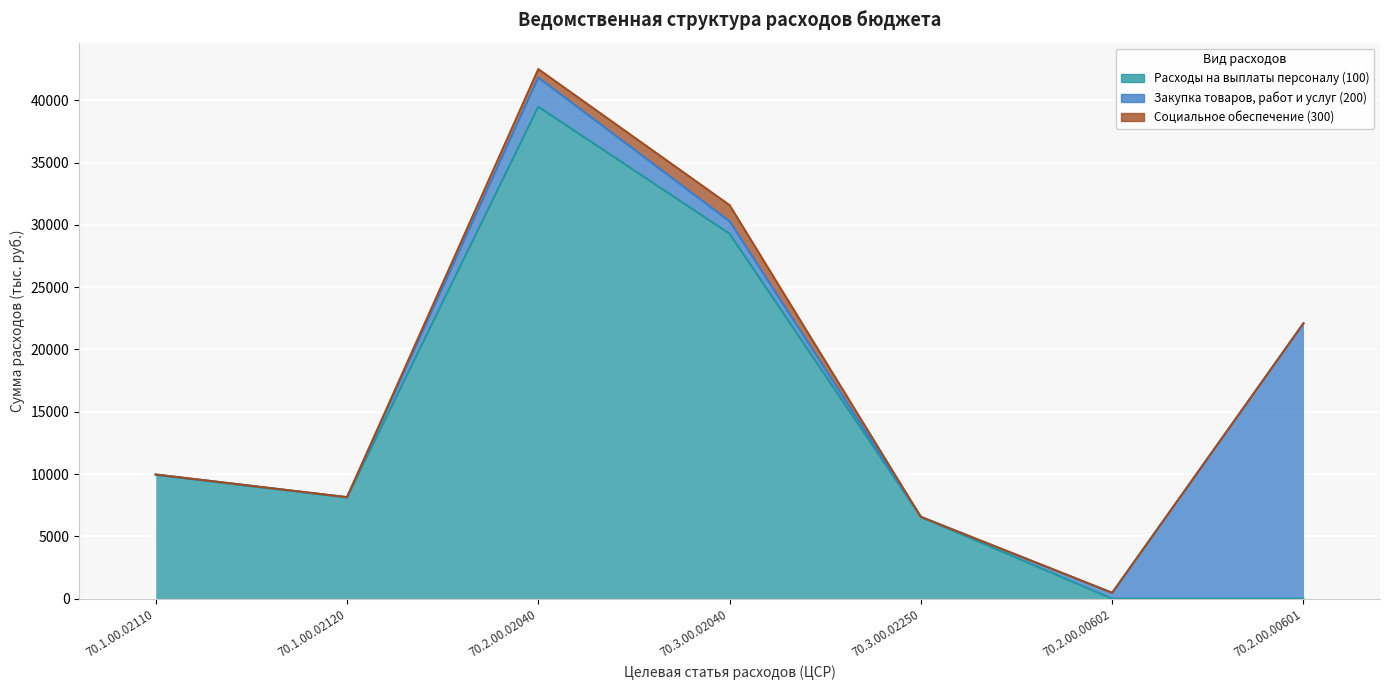

True or false: Социальное обеспечение (300) and Расходы на выплаты персоналу (100) intersect in this chart.

False